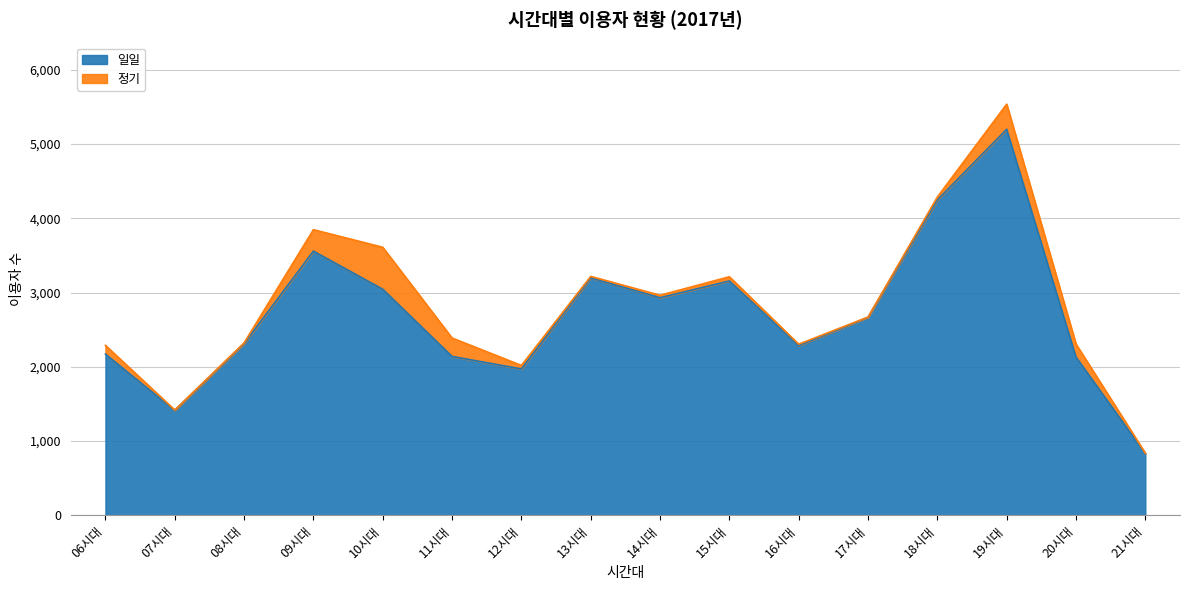

What is the change in value from 10시대 to 13시대?

+153